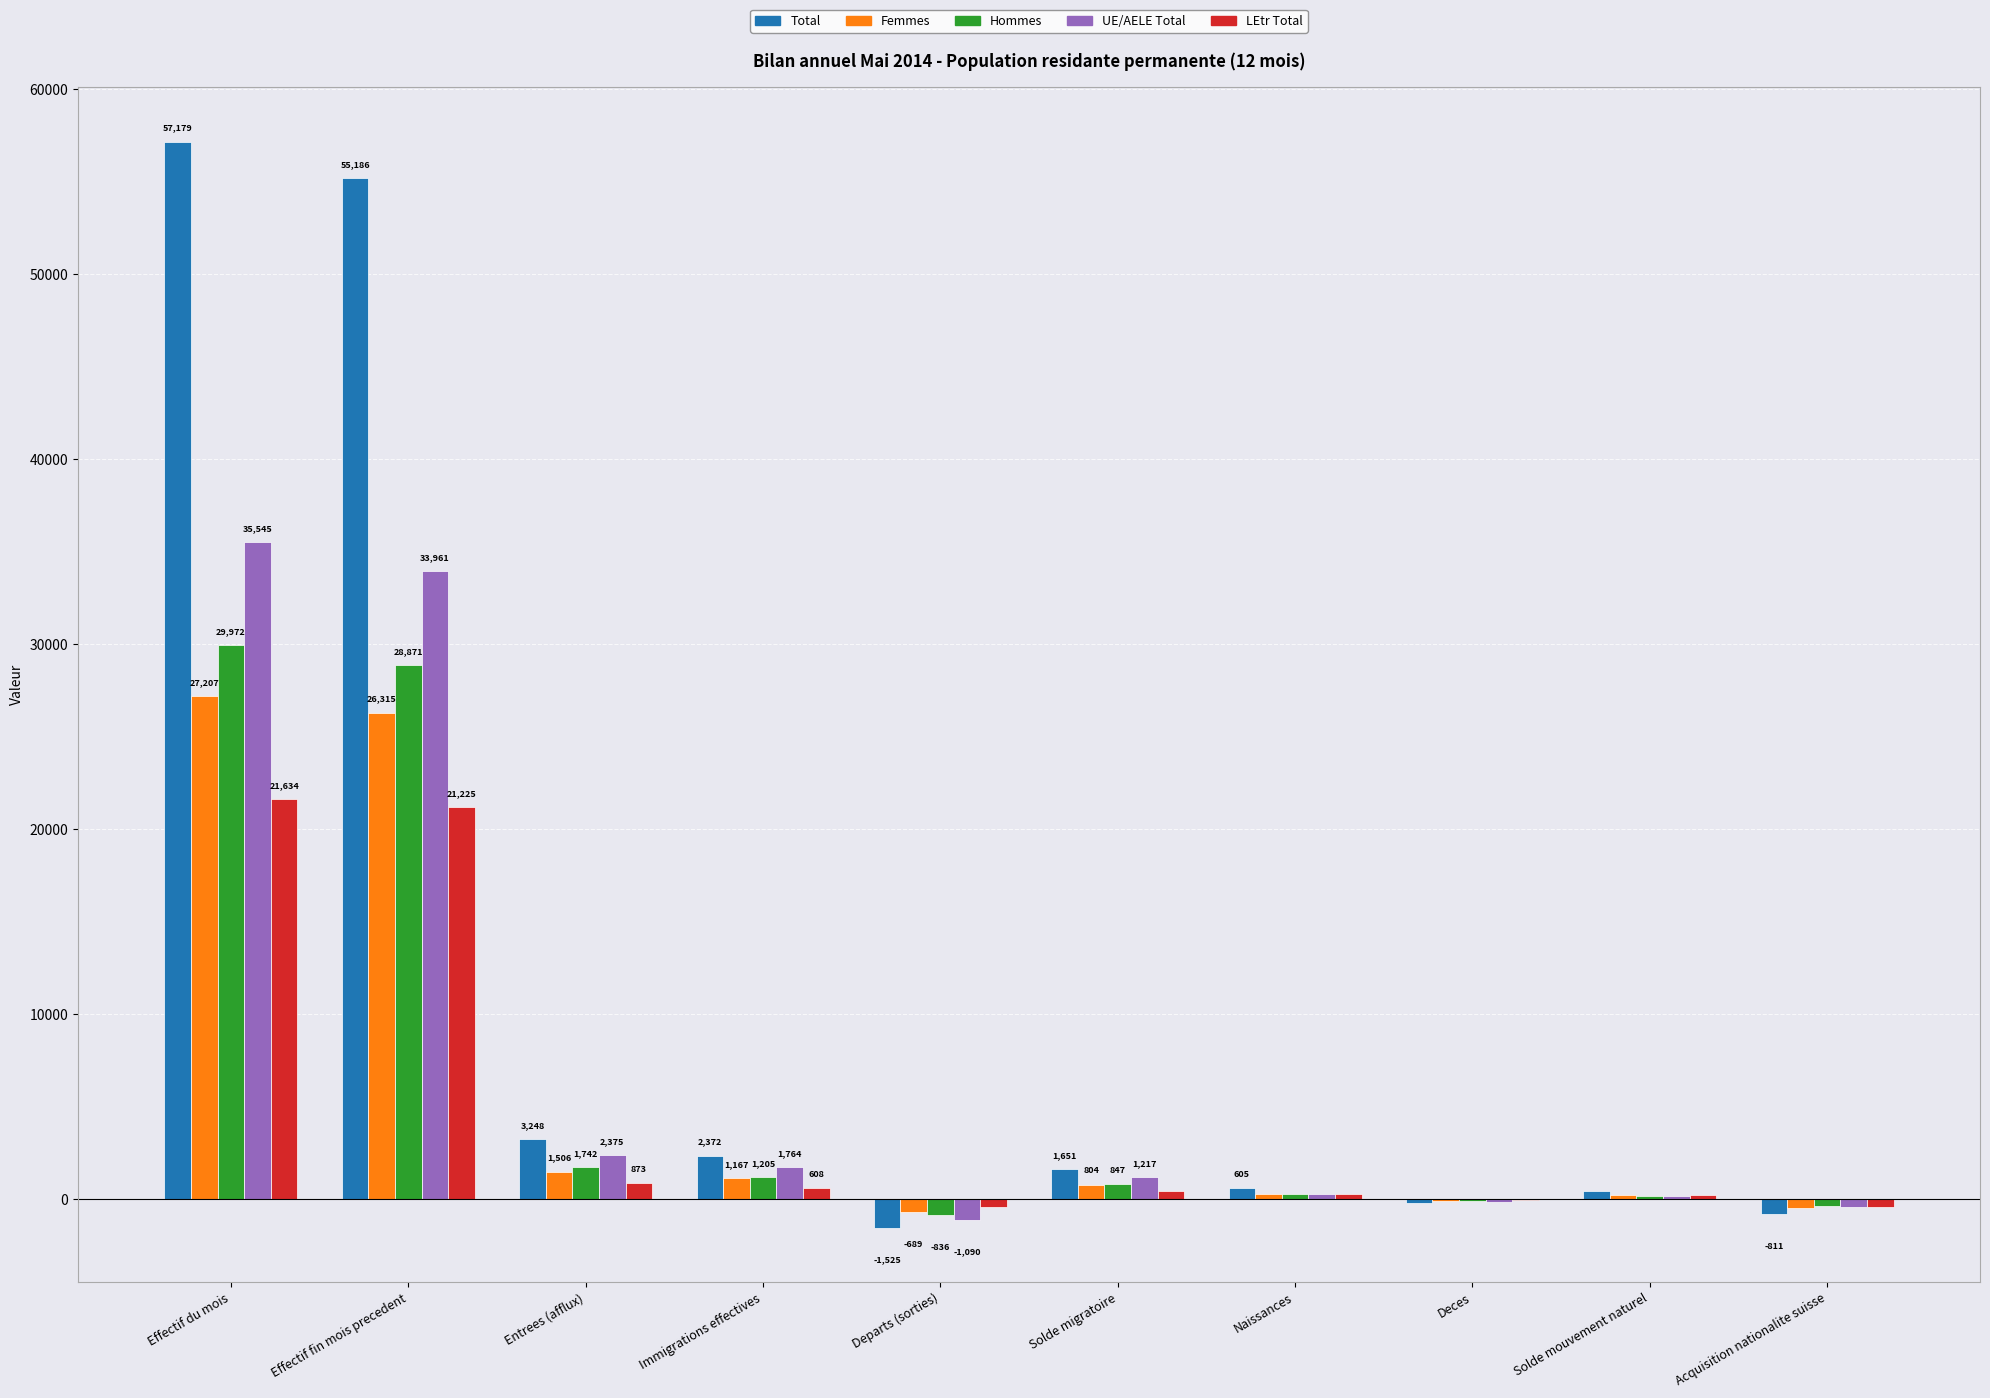

What is the maximum value shown in the chart?

57179